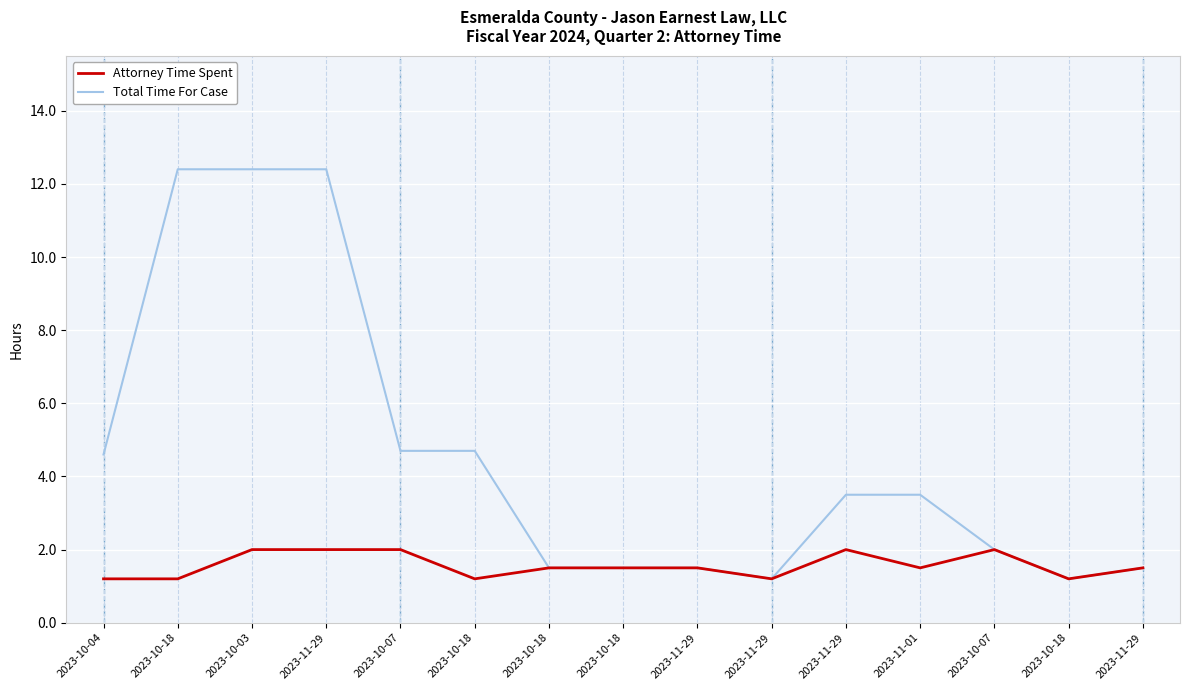

What is the difference between the highest and lowest values at 2023-10-18?

11.2